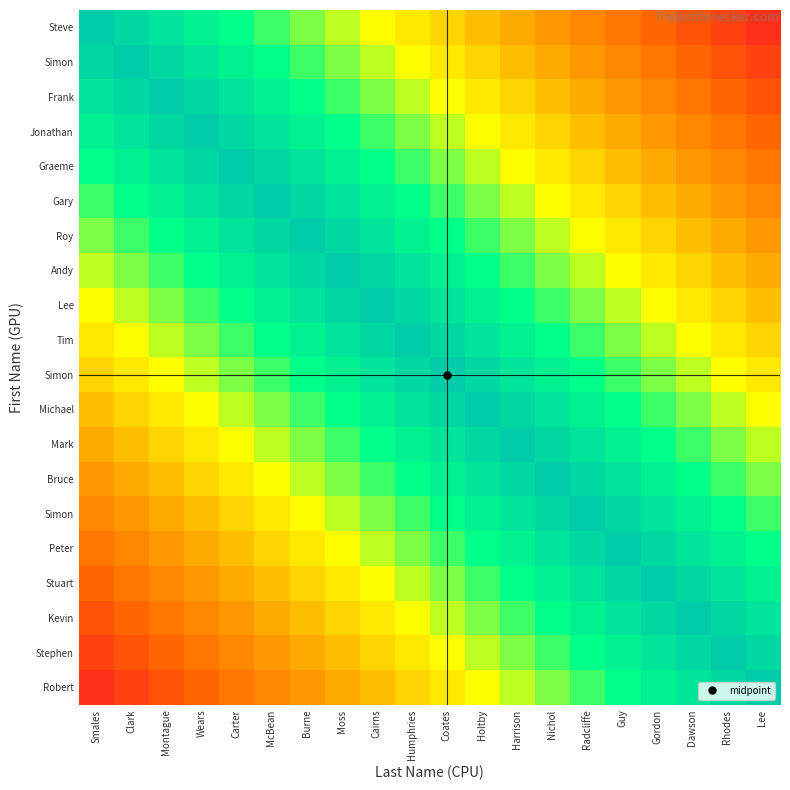

What is the spread (max minus min) of values at Carter?

0.8